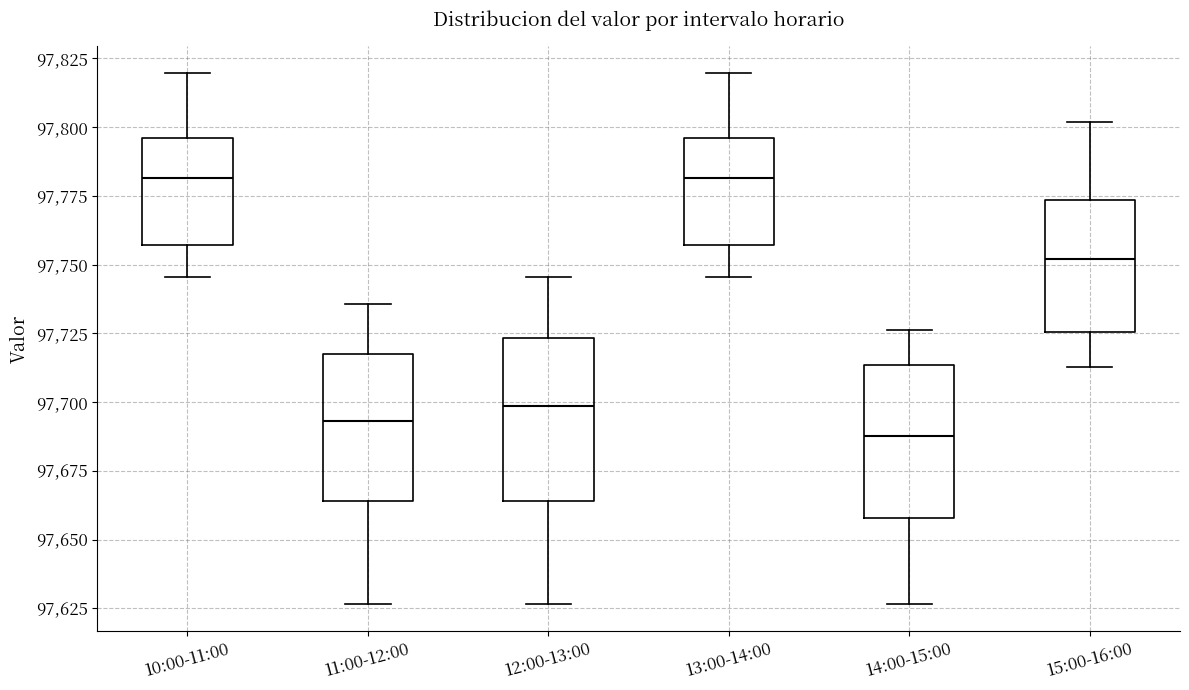

Which box has the lowest median line?

14:00-15:00